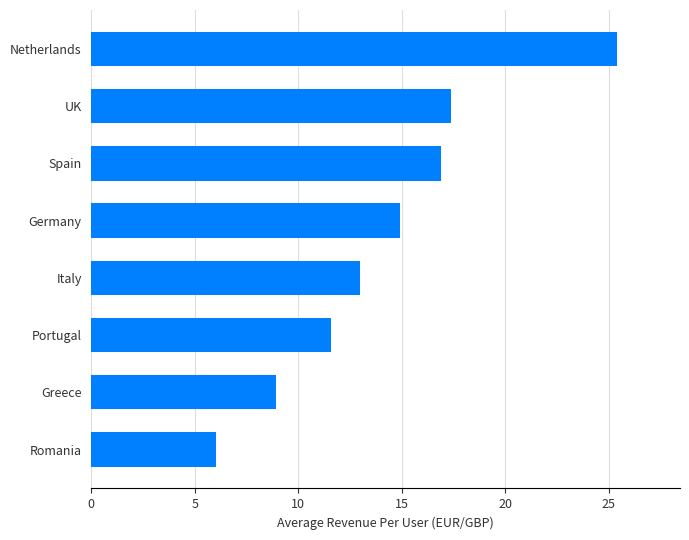

What is the smallest value displayed?

6.0